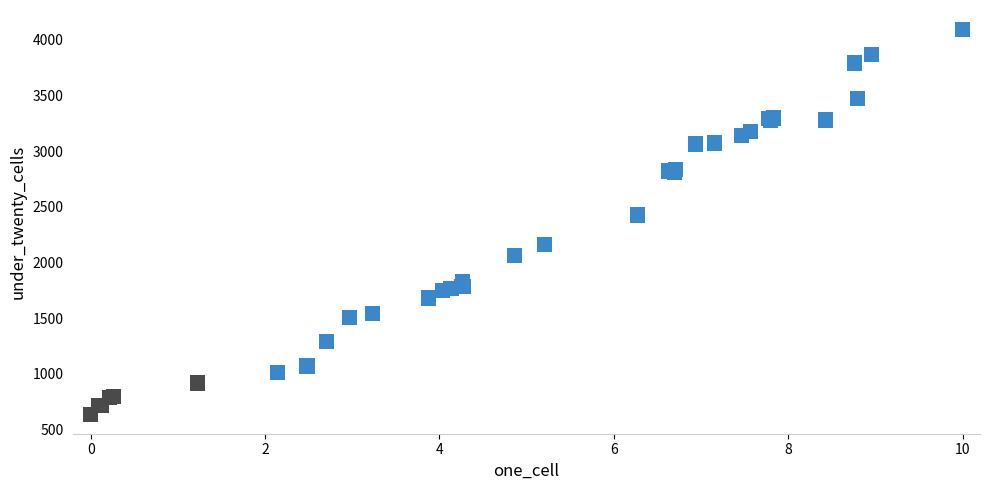

What Y value in the scatter plot is closest to 2364?

2426